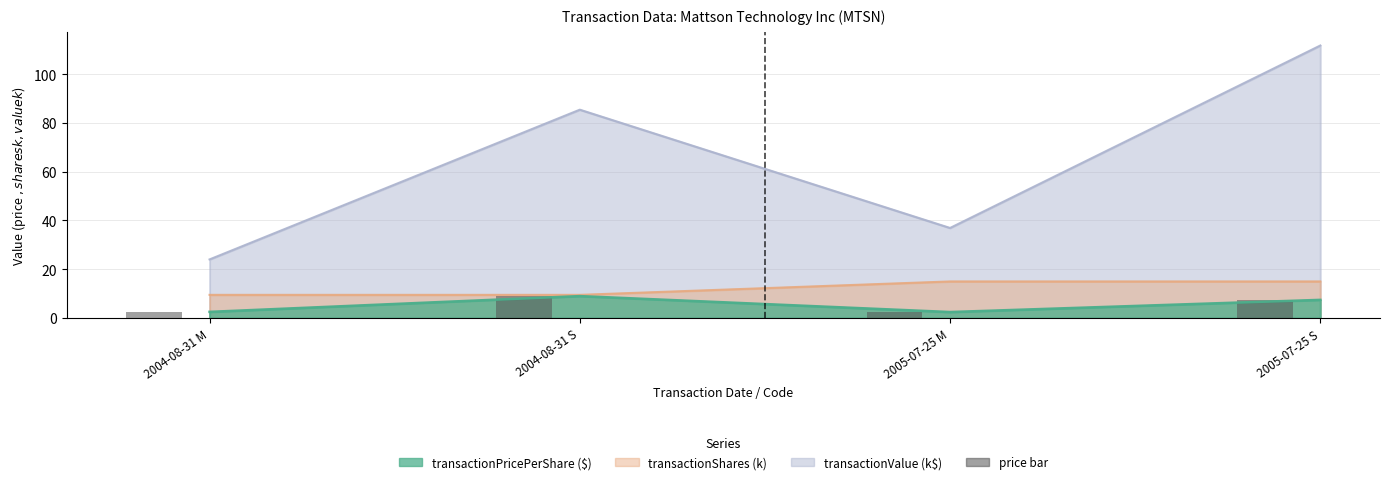

How many bars are there in total?

4